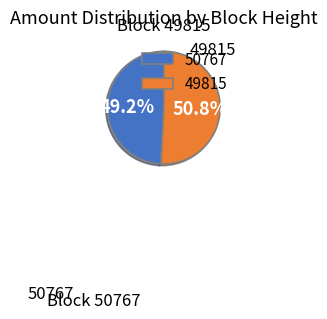

To the nearest percent, what percentage of the pie is 49815?

51%